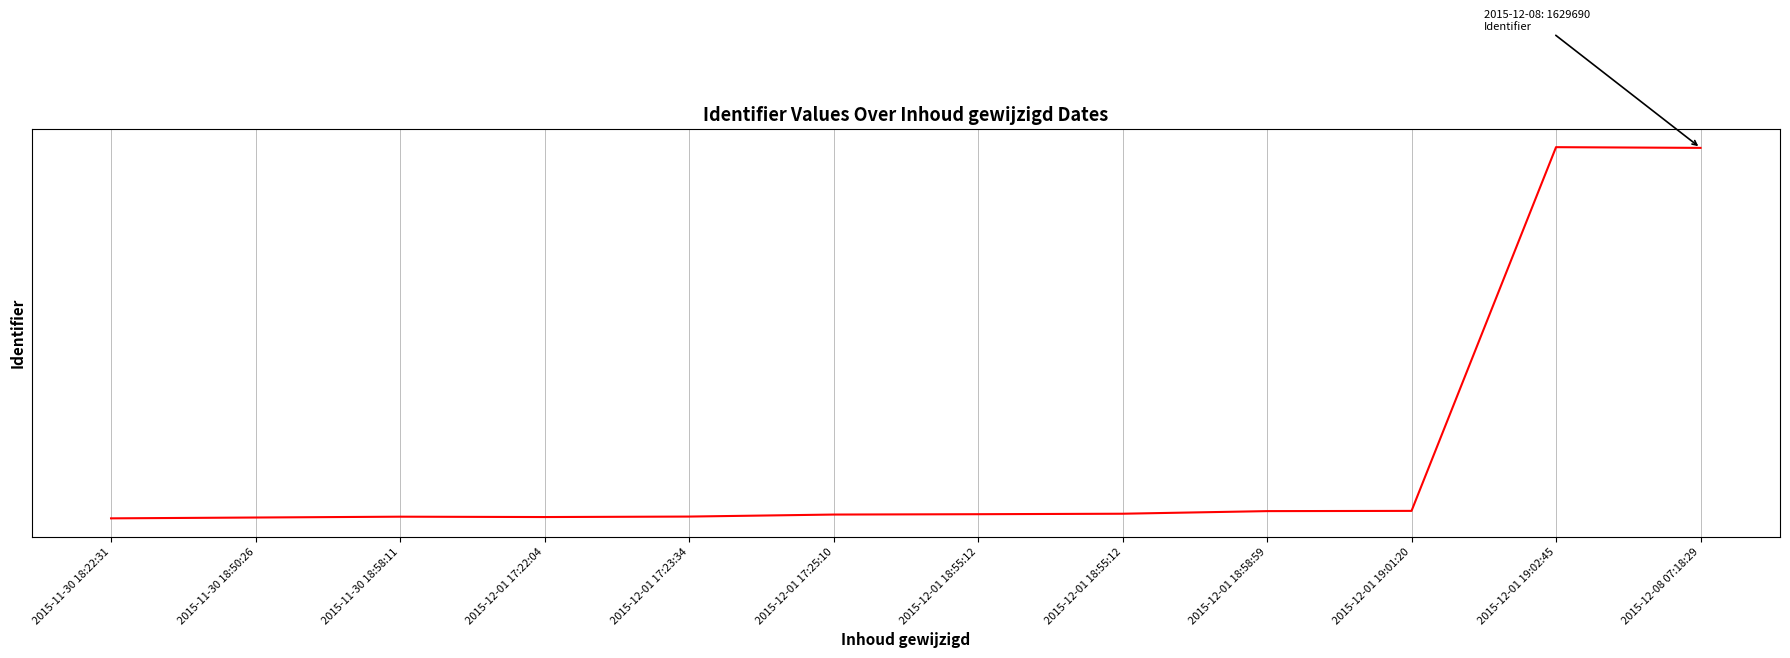

Does the chart have visible grid lines?

Yes